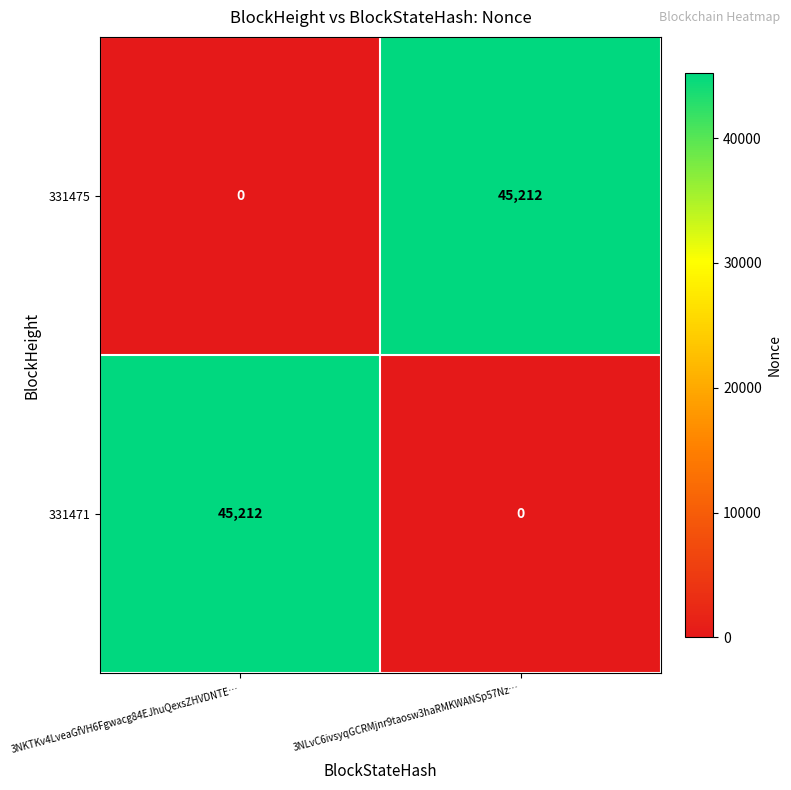

List the labels in order of 331475 value, smallest first.

3NKTKv4LveaGfVH6Fgwacg84EJhuQexsZHVDNTE…, 3NLvC6ivsyqGCRMjnr9taosw3haRMKWANSp57Nz…